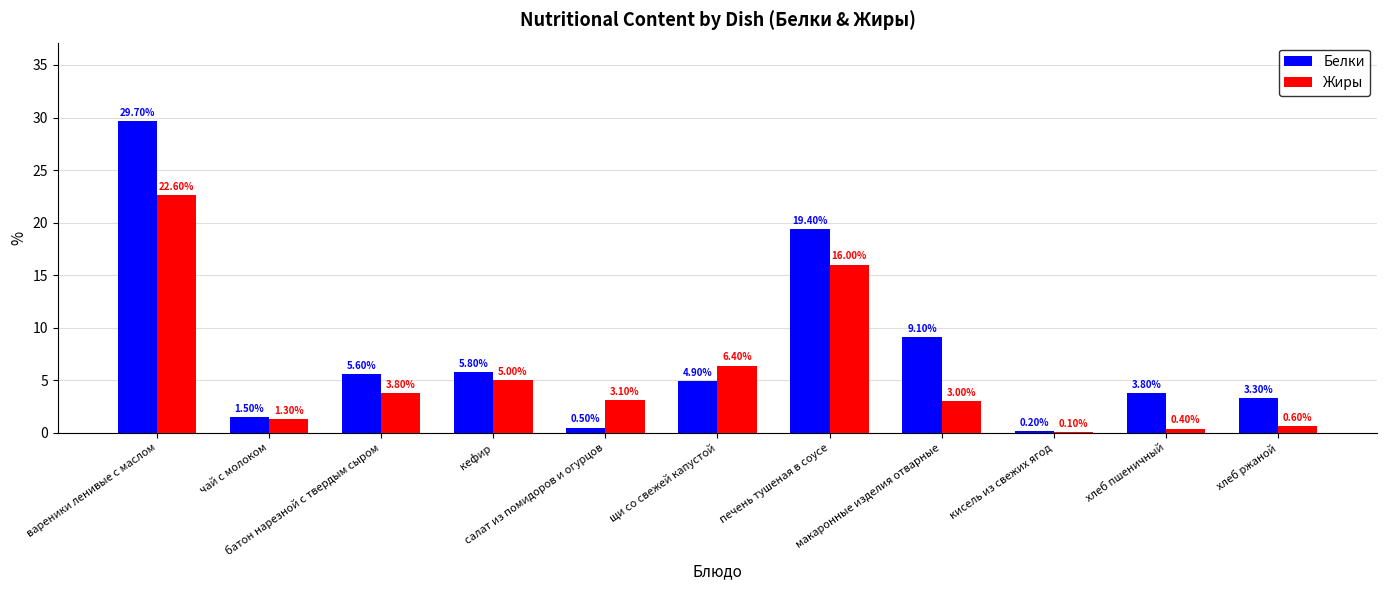

What is the sum of all Белки values?

83.8